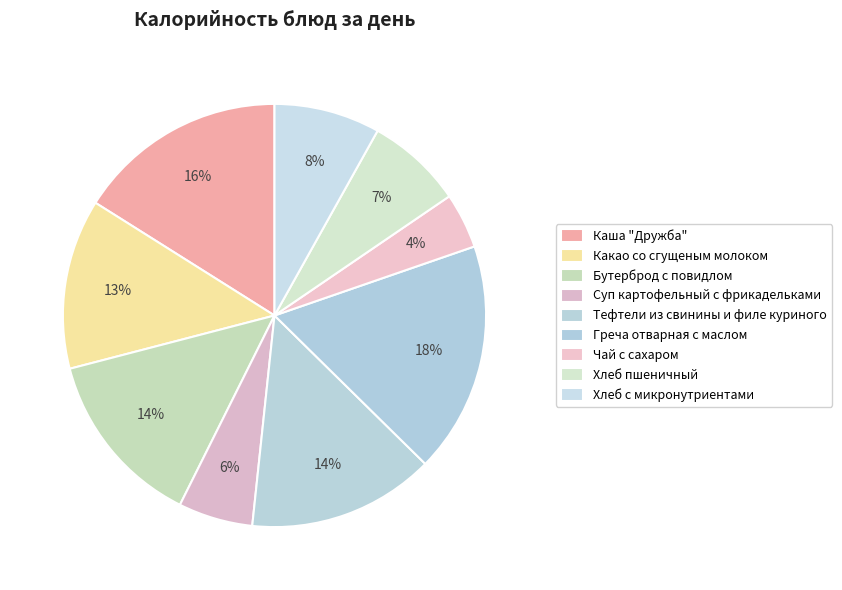

Which slice is the largest?

Греча отварная с маслом